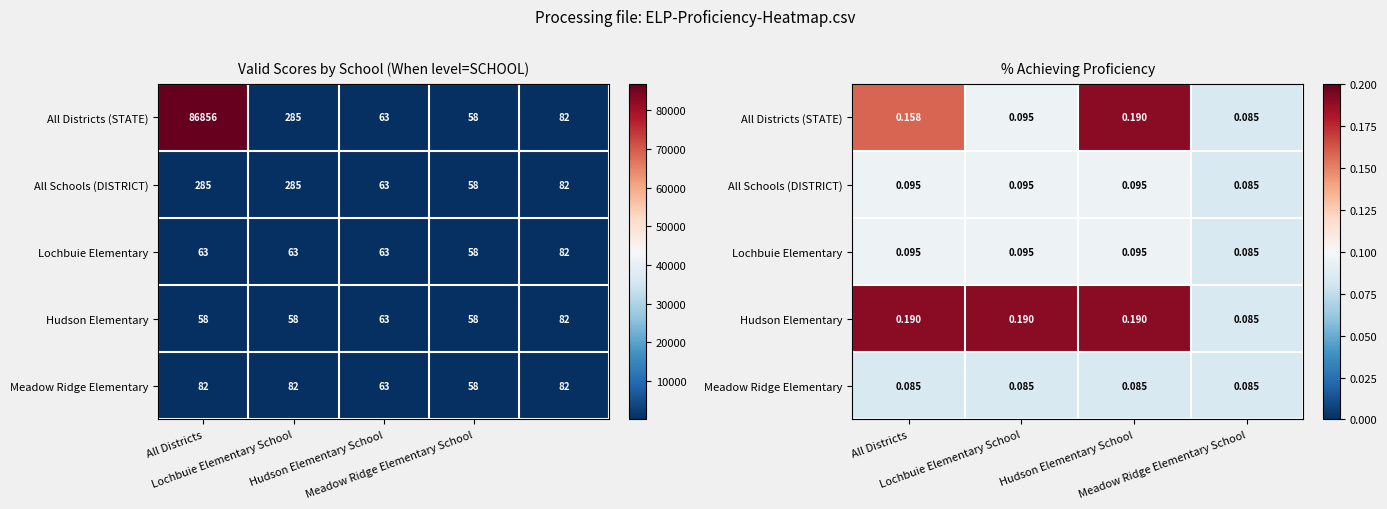

What is the smallest value displayed?

0.1